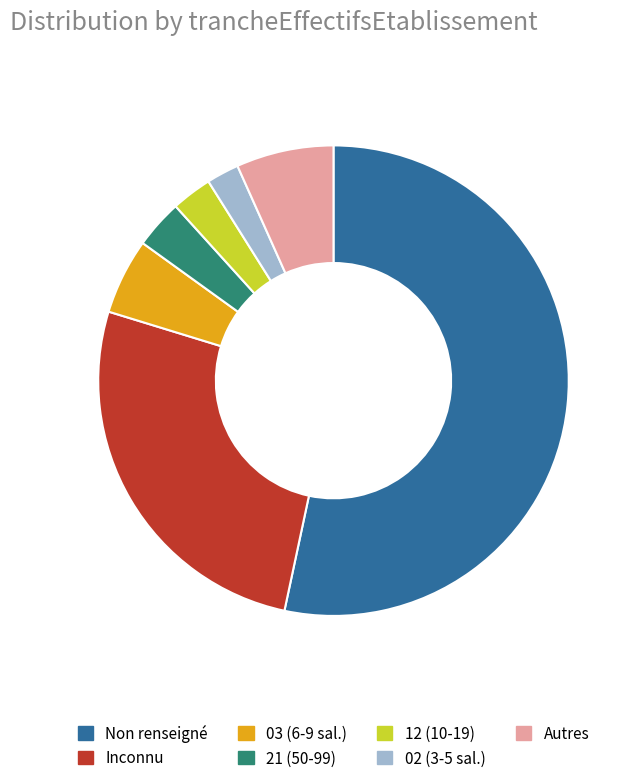

Does any single category account for the majority?

Yes